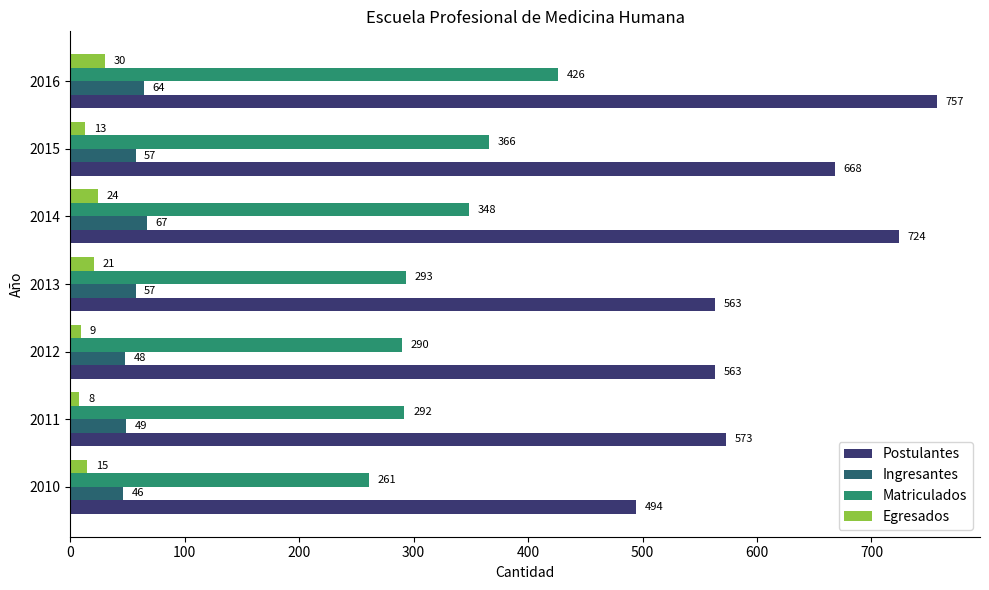

What is the average value of the Matriculados series?

325